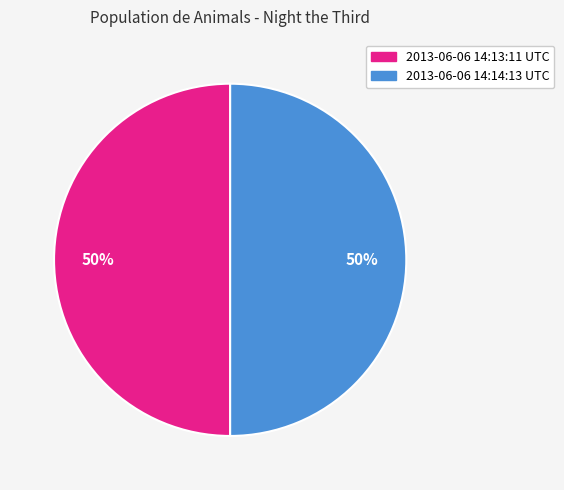

To the nearest percent, what percentage of the pie is 2013-06-06 14:14:13 UTC?

50%